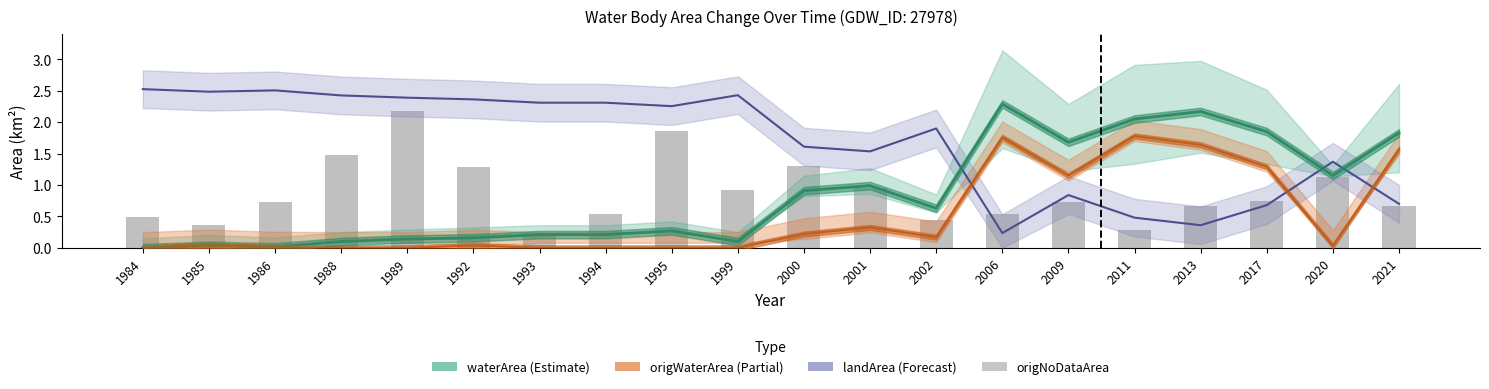

Reading left to right, transcribe all the data shown in this chart.

waterArea (Estimate): 0.0	0.0	0.0	0.1	0.1	0.2	0.2	0.2	0.3	0.1	0.9	1.0	0.6	2.3	1.7	2.0	2.2	1.9	1.1	1.8
origWaterArea (Partial): 0.0	0.0	0.0	0.0	0.0	0.0	0.0	0.0	0.0	0.0	0.2	0.3	0.2	1.8	1.1	1.8	1.6	1.3	0.0	1.6
landArea (Forecast): 2.5	2.5	2.5	2.4	2.4	2.4	2.3	2.3	2.3	2.4	1.6	1.5	1.9	0.2	0.8	0.5	0.4	0.7	1.4	0.7
origNoDataArea: 0.5	0.4	0.7	1.5	2.2	1.3	0.2	0.5	1.9	0.9	1.3	1.0	0.5	0.5	0.7	0.3	0.7	0.8	1.1	0.7